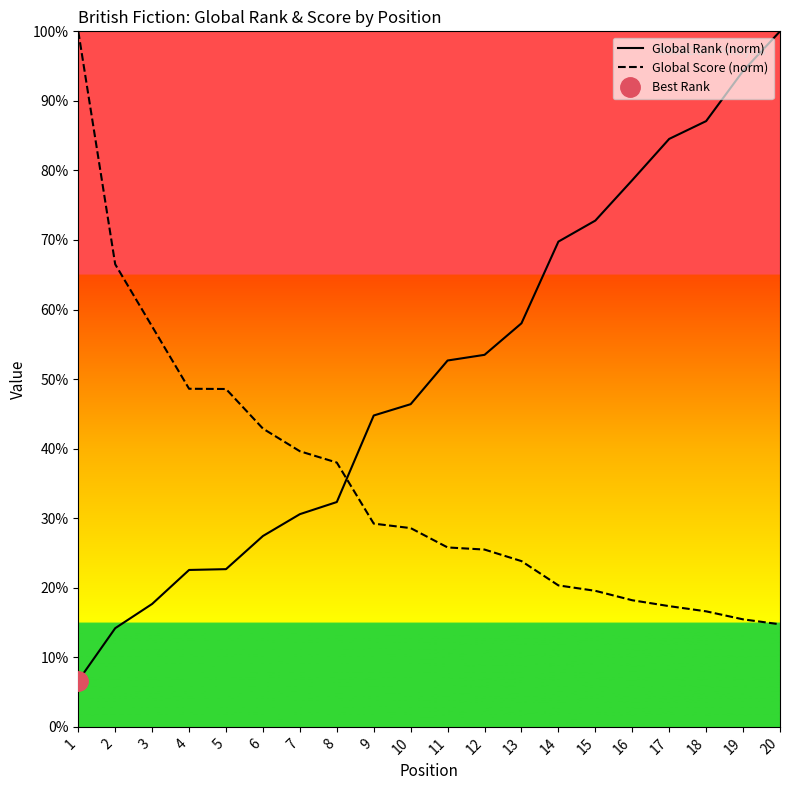

What is the approximate value of Global Score (norm) at 12?

25.5